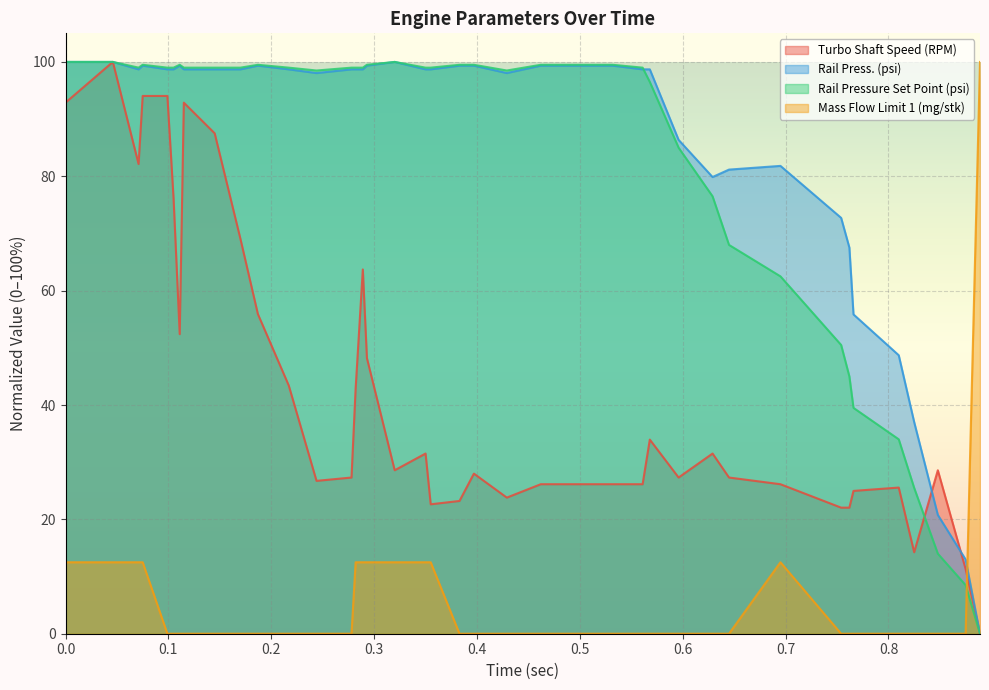

The value of Mass Flow Limit 1 (mg/stk) at 0.397 is 62.6. True or false?

False